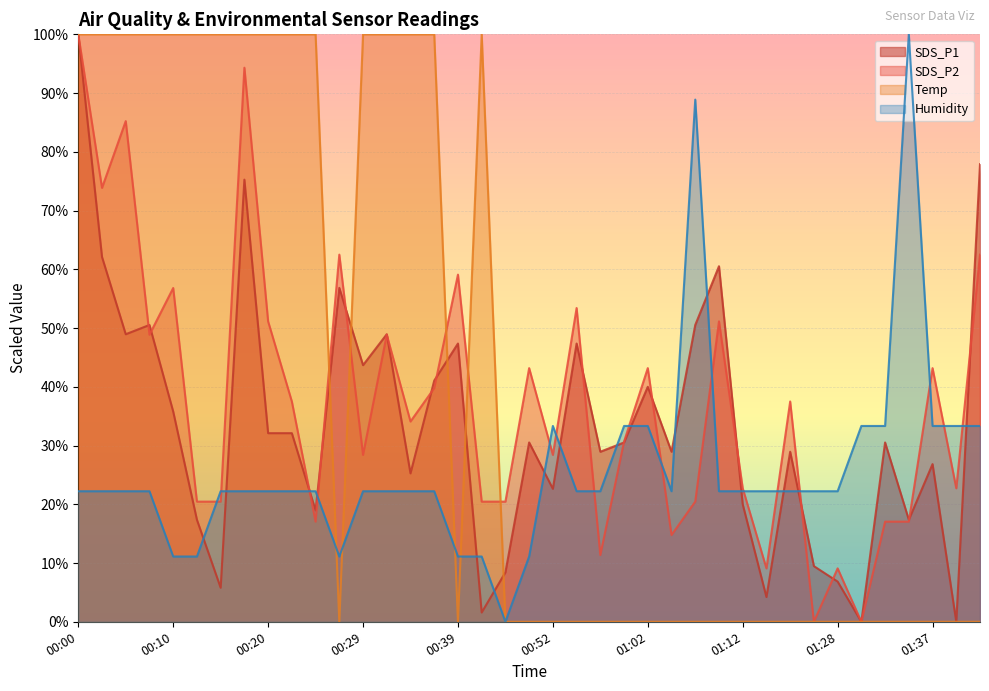

How many lines are shown in the chart?

4